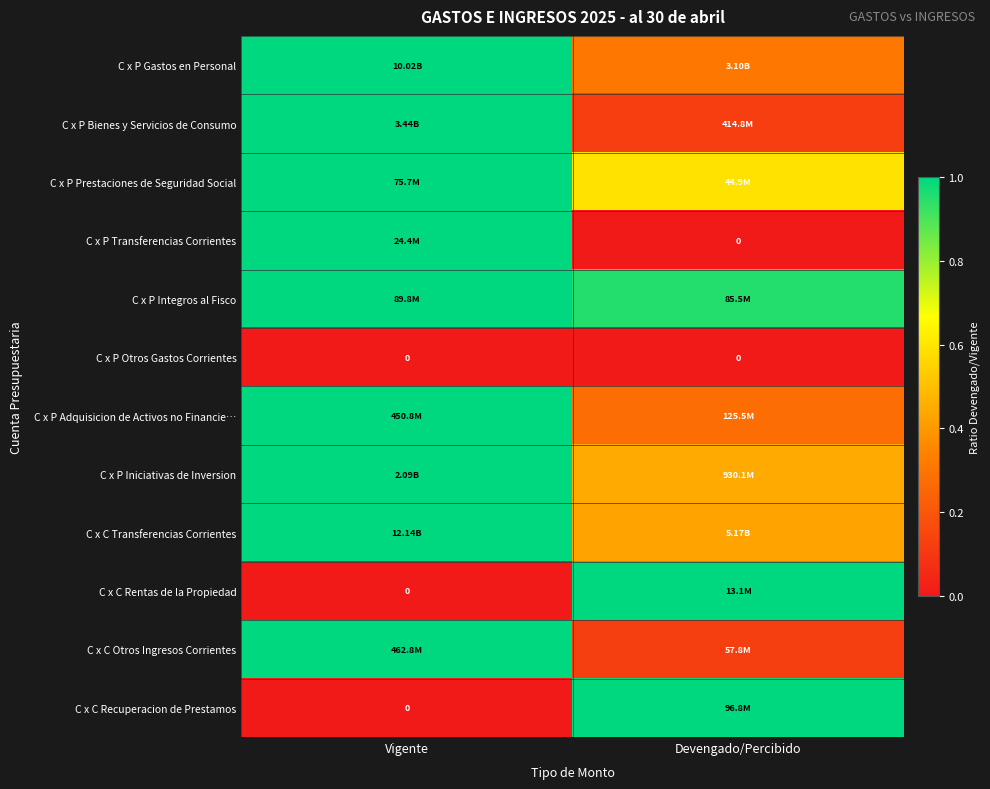

At which category is the sum across all series the highest?

Vigente